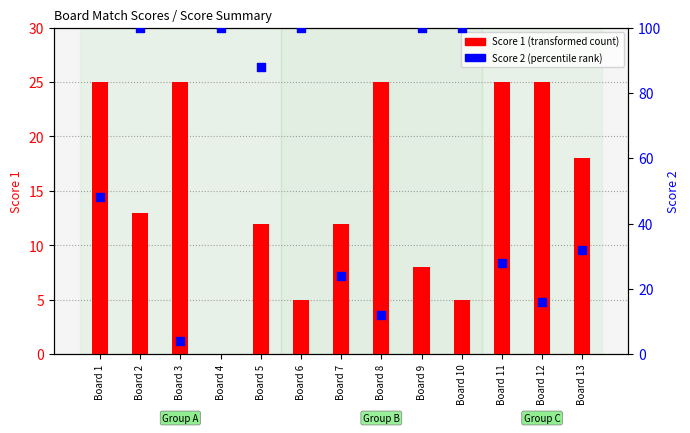

What are all the series names shown in the legend?

Score 1, Score 2